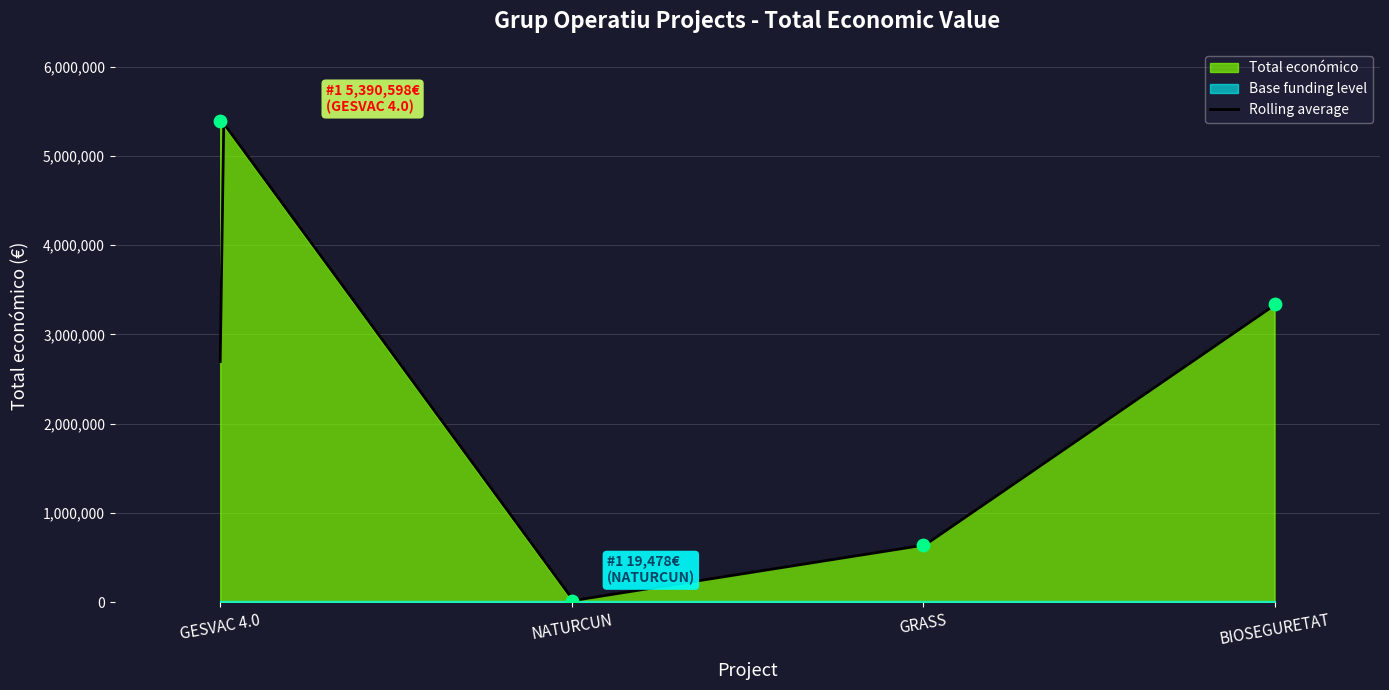

Between GESVAC 4.0 and BIOSEGURETAT, which is larger?

GESVAC 4.0